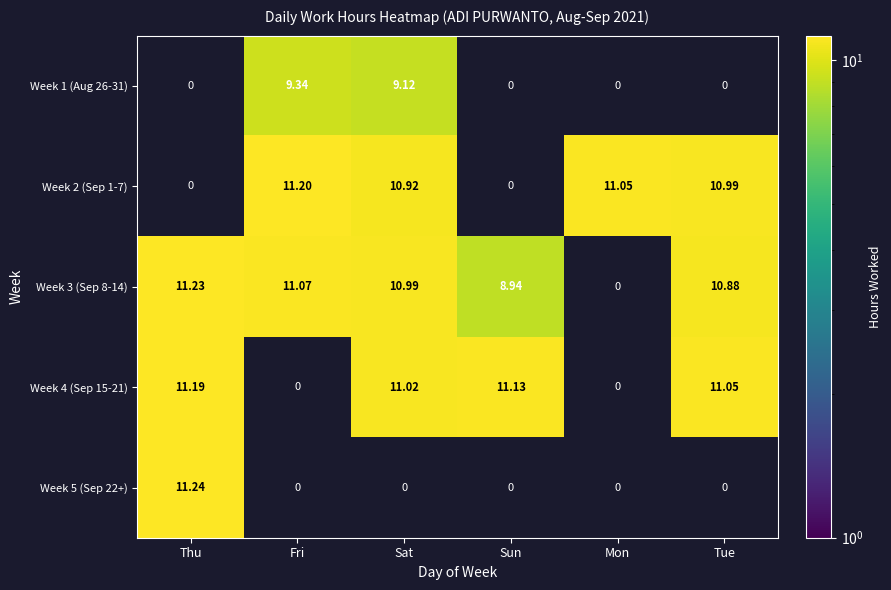

Is the value of Week 2 (Sep 1-7) at Mon greater than the value of Week 1 (Aug 26-31) at Fri?

Yes